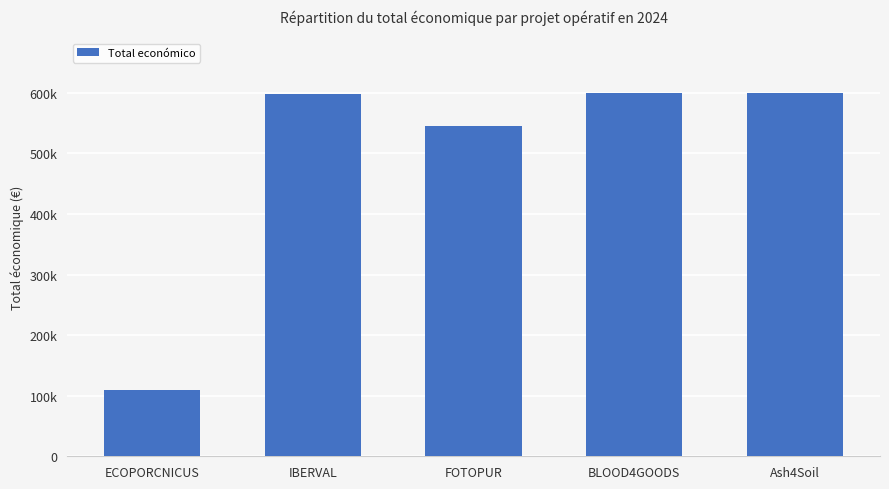

At which label is the value closest to 355084?

FOTOPUR